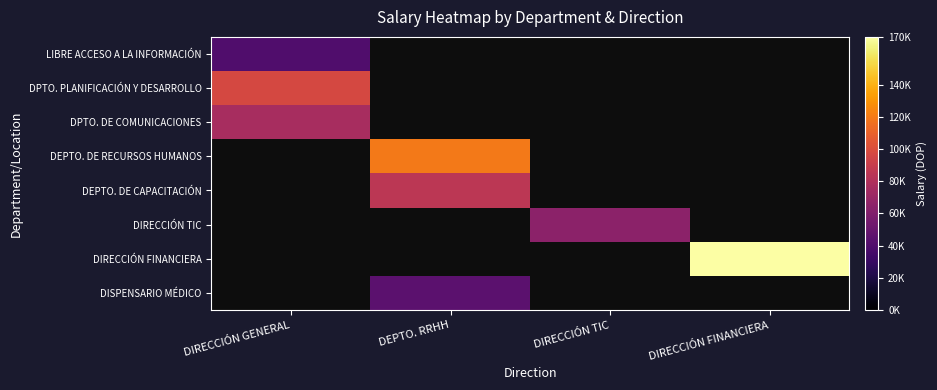

What is the approximate value of LIBRE ACCESO A LA INFORMACIÓN at DIRECCIÓN GENERAL?

40000.0